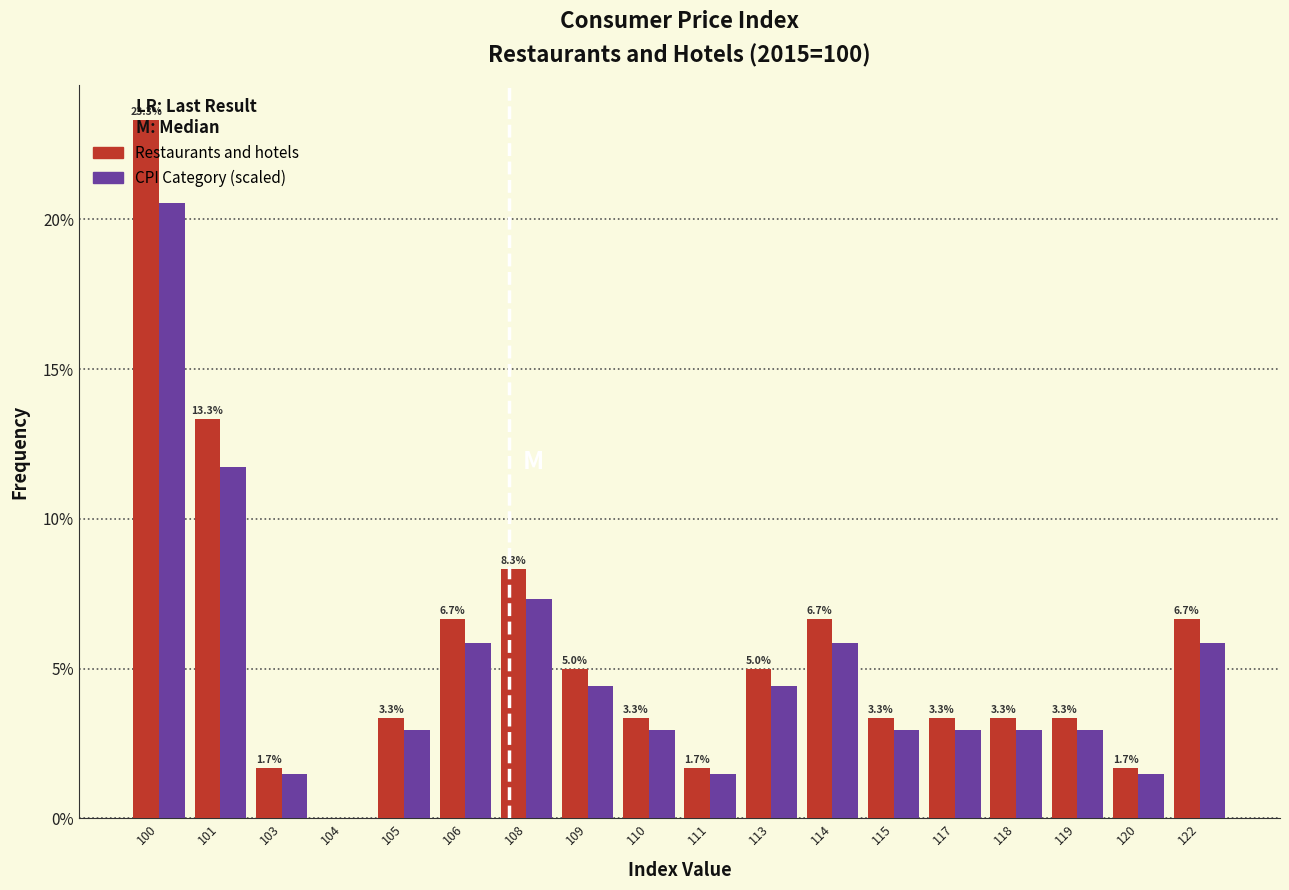

Does the chart contain stacked bars?

No